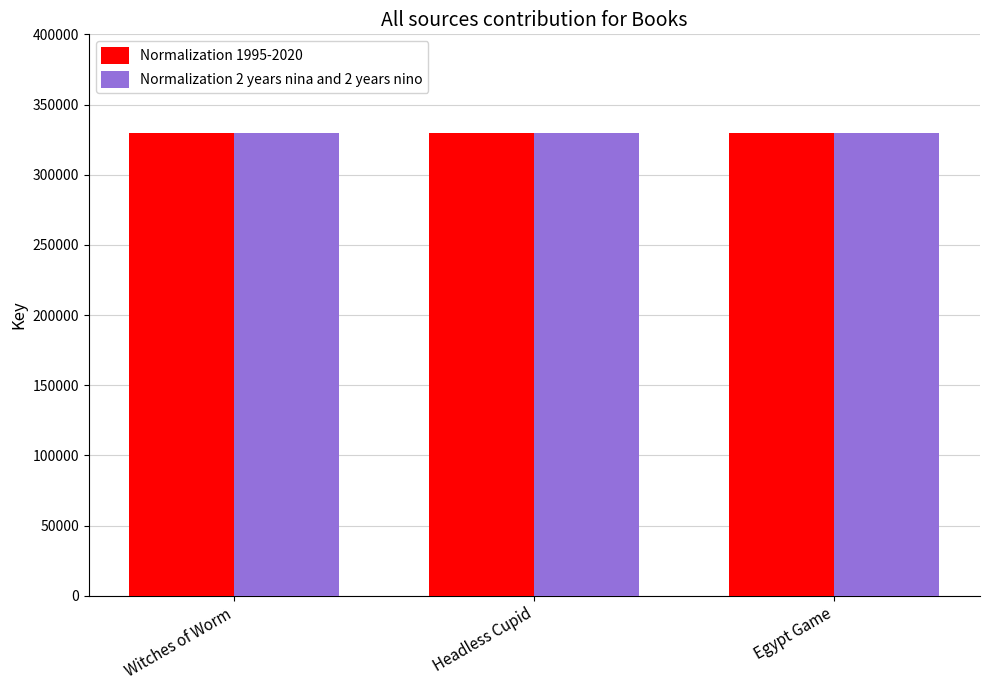

What is the greatest value displayed?

330007